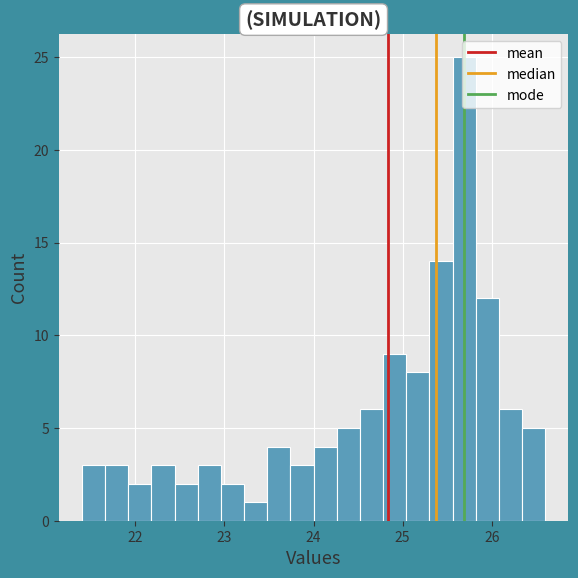

Read against the x-axis, roughly where is the centre of the tallest bar?

25.7